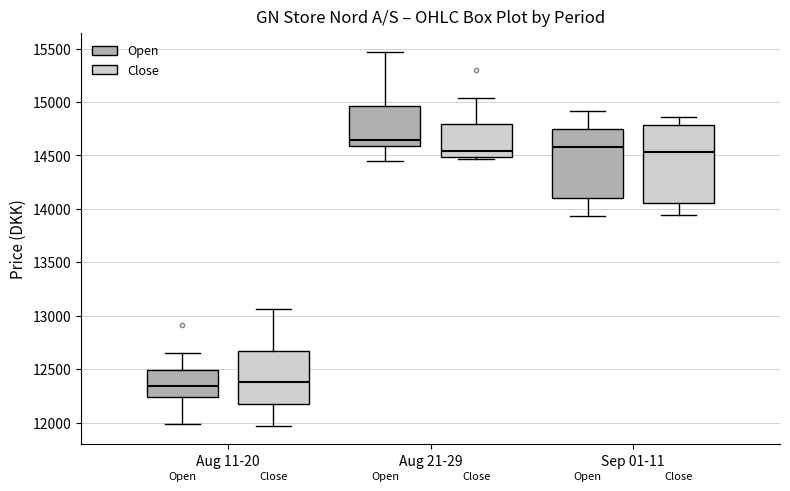

Which box has the highest median line?

Aug 21-29 (Open)